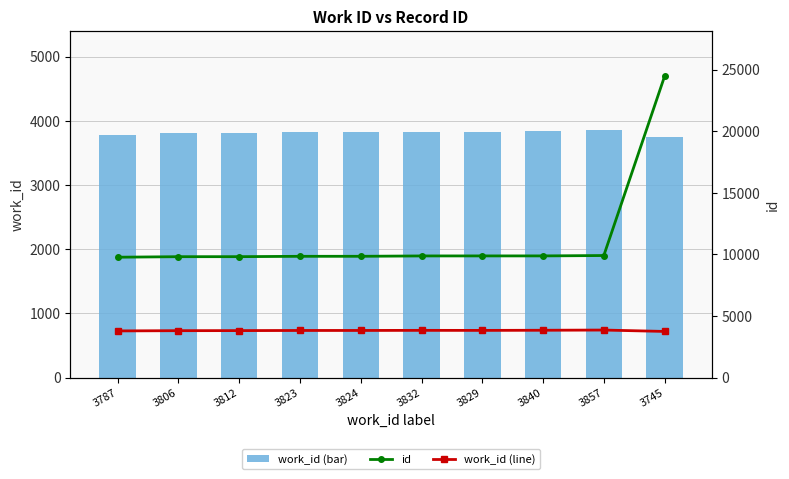

What are all the series names shown in the legend?

work_id (bar), id, work_id (line)